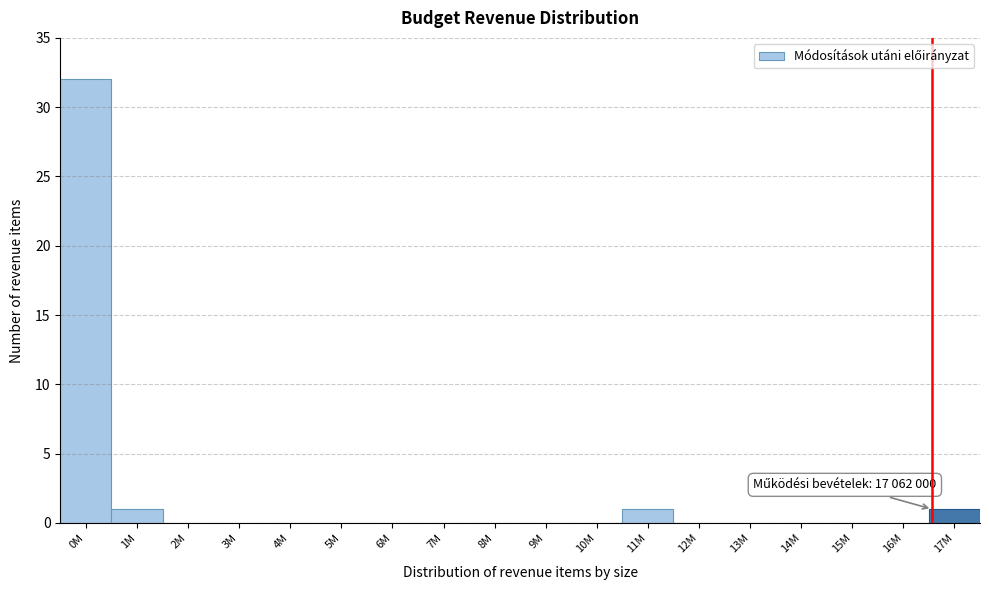

Reading left to right, transcribe all the data shown in this chart.

0M=32	1M=1	2M=0	3M=0	4M=0	5M=0	6M=0	7M=0	8M=0	9M=0	10M=0	11M=1	12M=0	13M=0	14M=0	15M=0	16M=0	17M=1